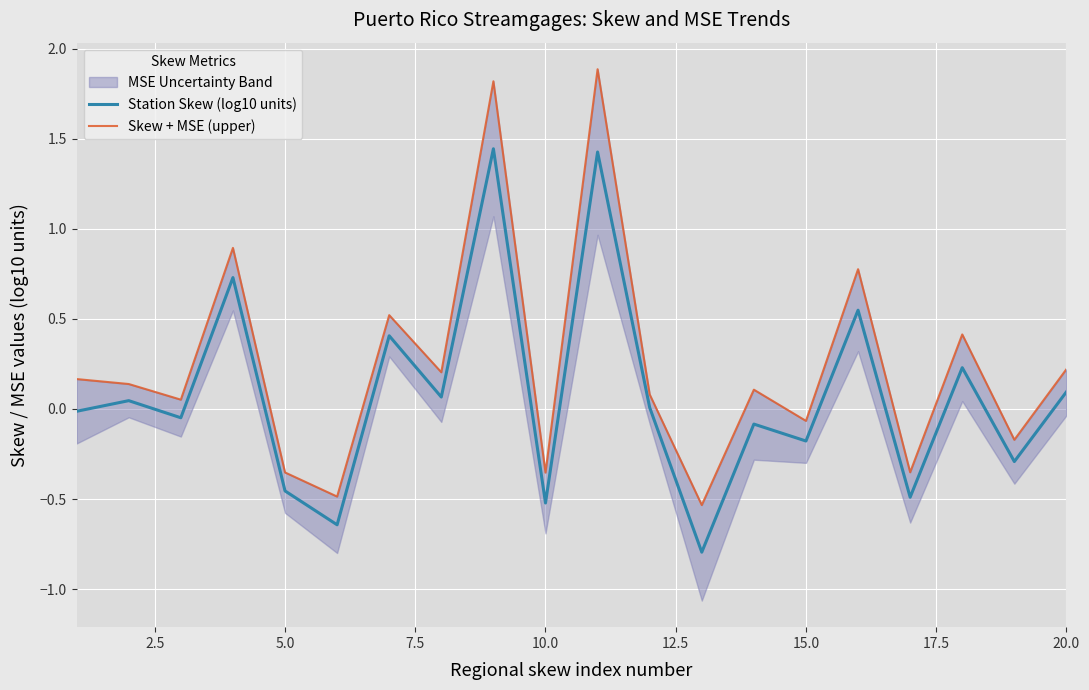

Rank the series by their maximum value, from highest to lowest.

Skew + MSE (upper), Station Skew (log10 units)